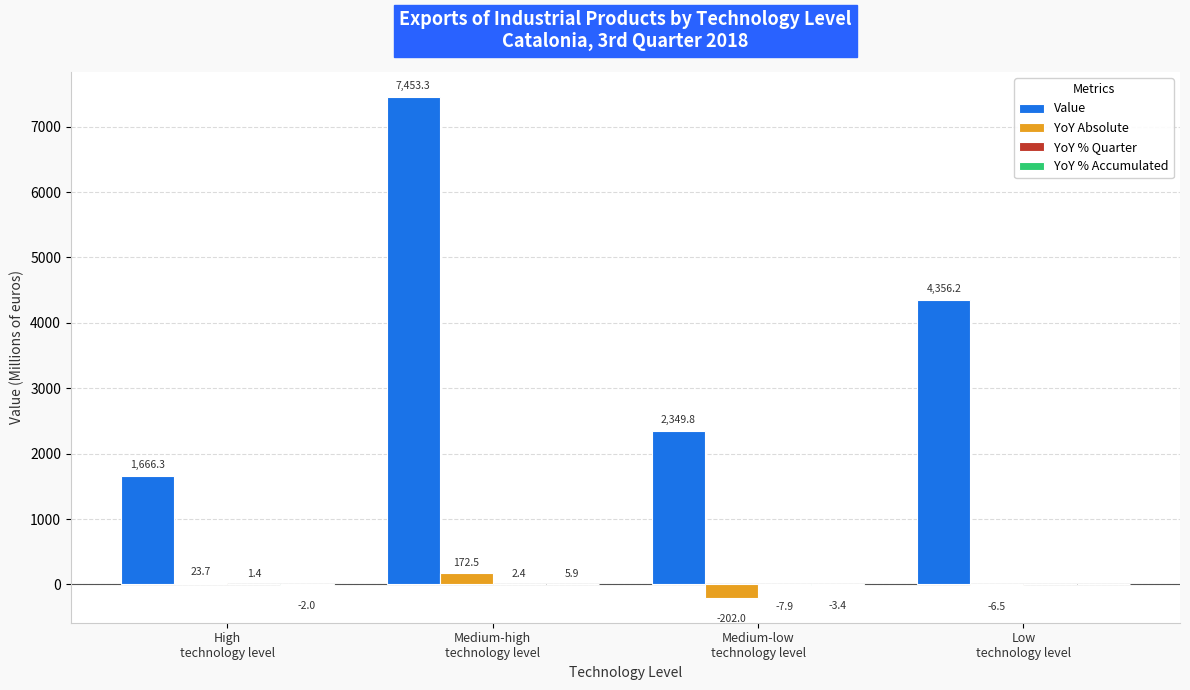

Which category has the highest value in the YoY Absolute series?

Medium-high
technology level